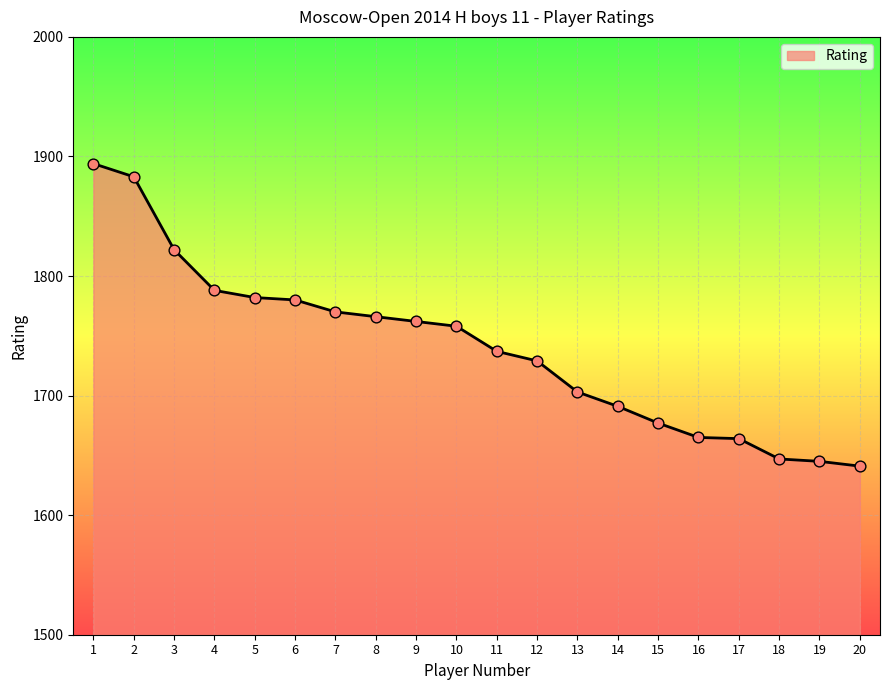

What is the change in value from 9 to 11?

-25